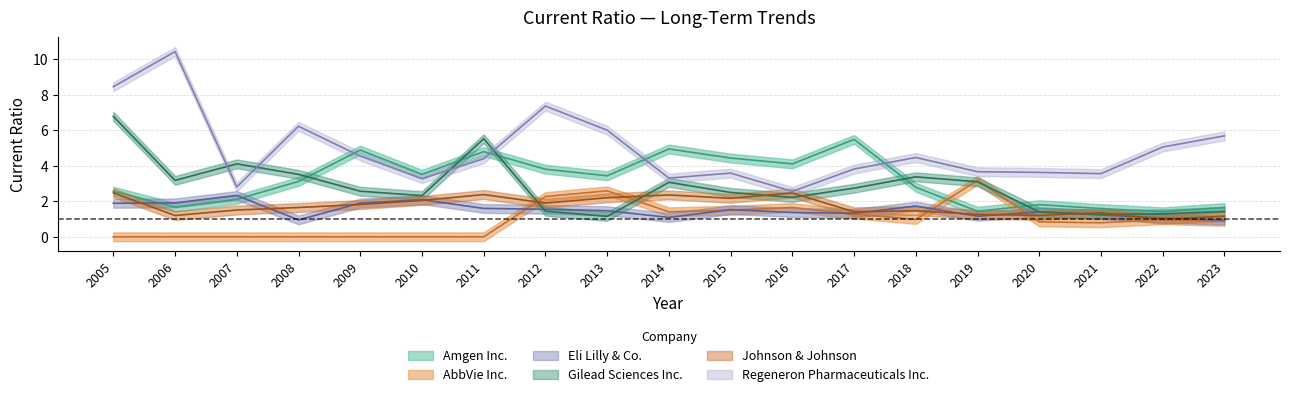

At which category does the chart reach its minimum across all series?

2005